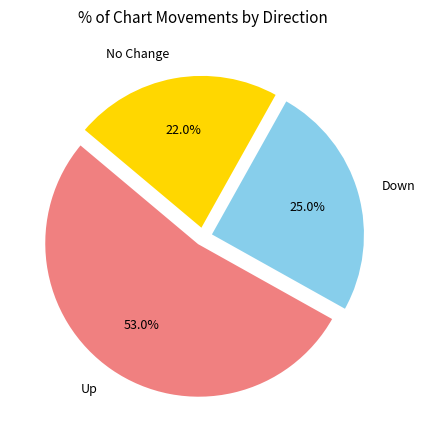

What is the smallest slice in the pie chart?

No Change